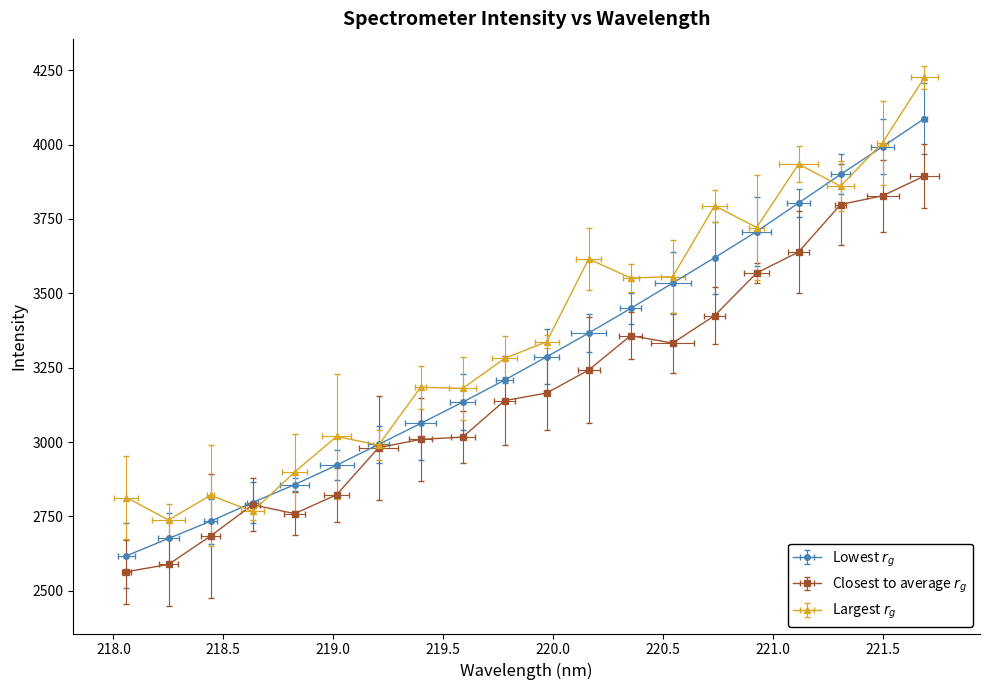

What is the average value?

3287.3